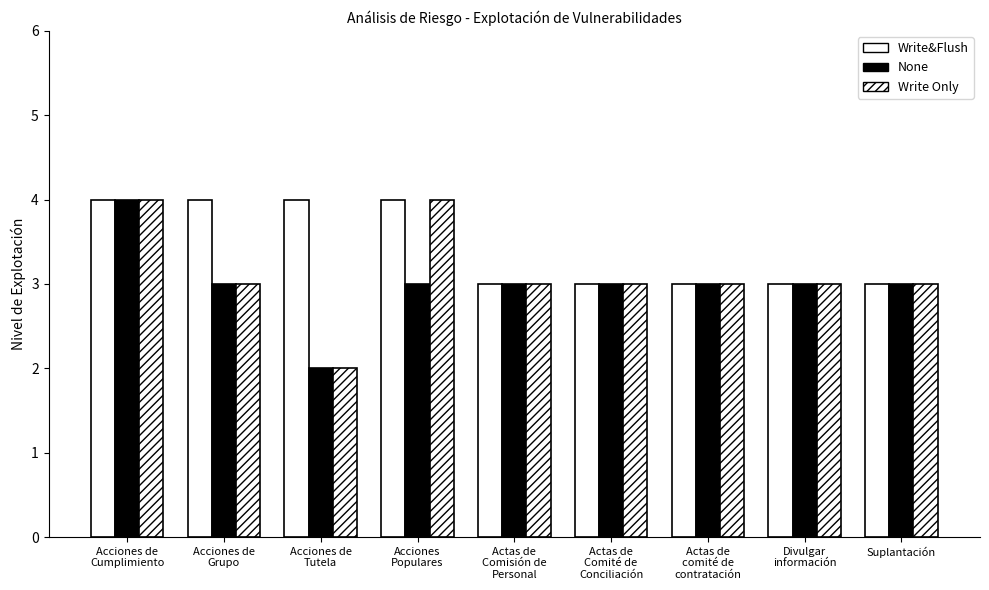

List the labels in order of Write Only value, largest first.

Acciones de
Cumplimiento, Acciones
Populares, Acciones de
Grupo, Actas de
Comisión de
Personal, Actas de
Comité de
Conciliación, Actas de
comité de
contratación, Divulgar
información, Suplantación, Acciones de
Tutela